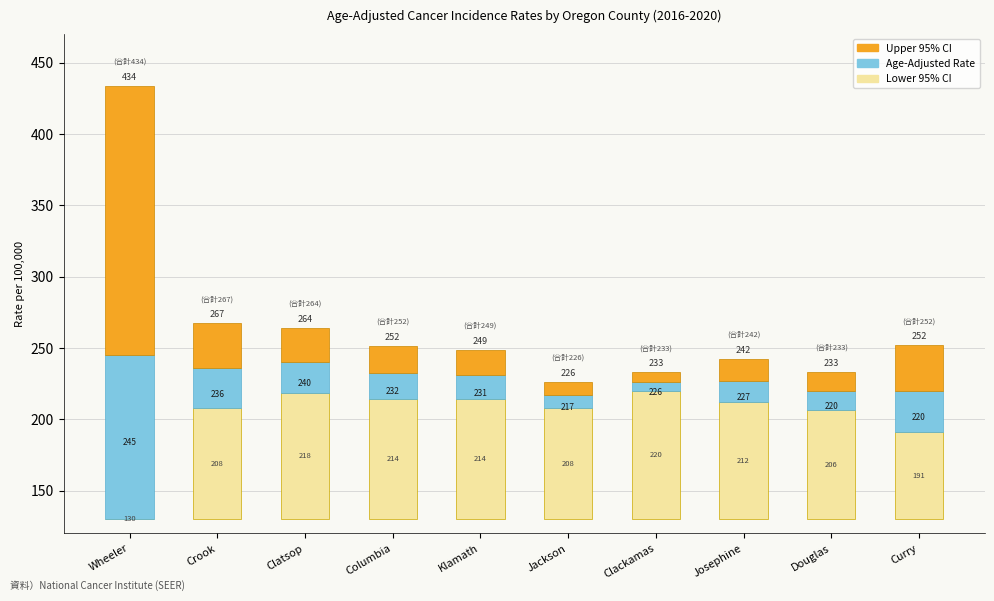

What are all the series names shown in the legend?

Lower 95% CI, Age-Adjusted Rate, Upper 95% CI